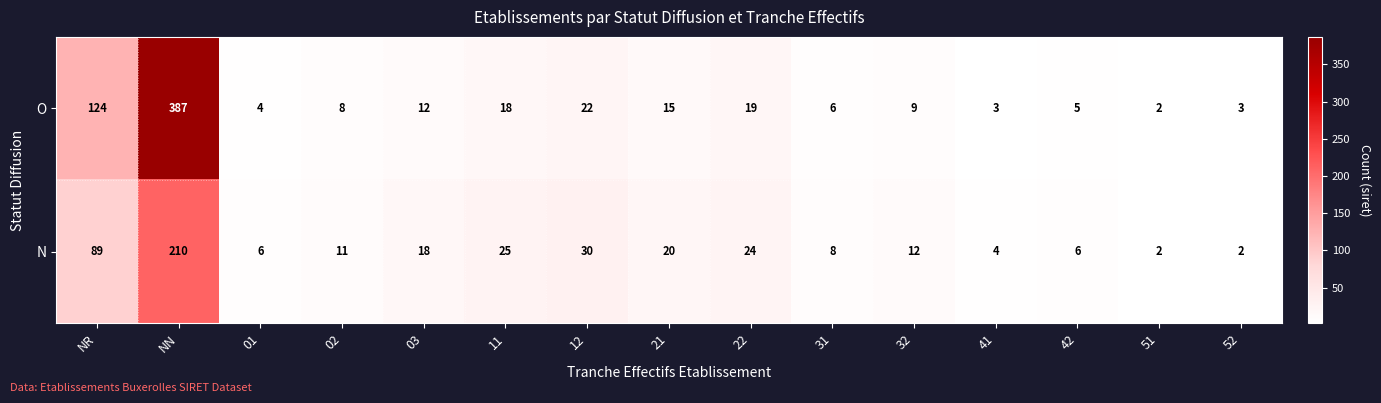

Which series has the largest total across all categories?

O